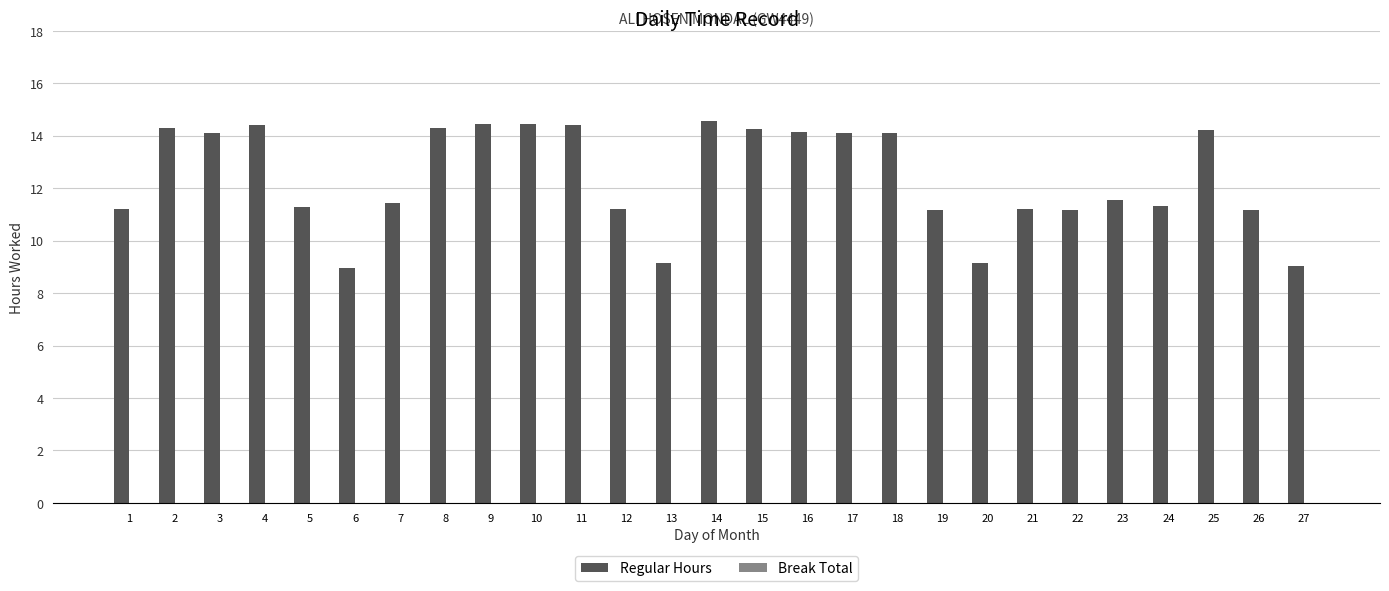

What is the value of the 22nd bar from the left?

11.2